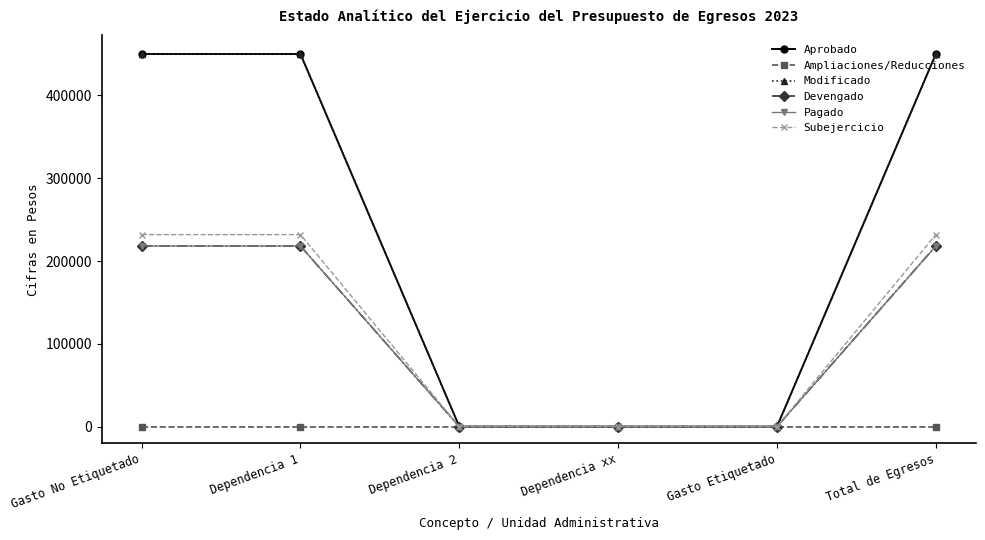

Does the chart have visible grid lines?

No